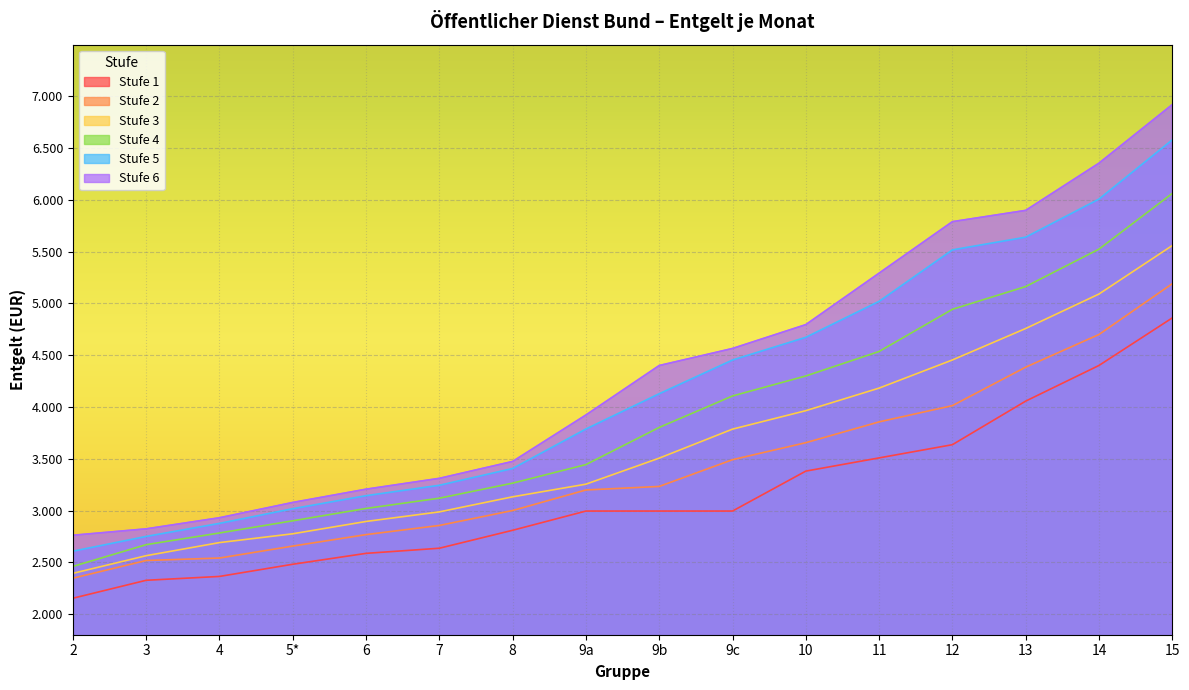

What is the lowest value of the Stufe 2 series?

2346.0